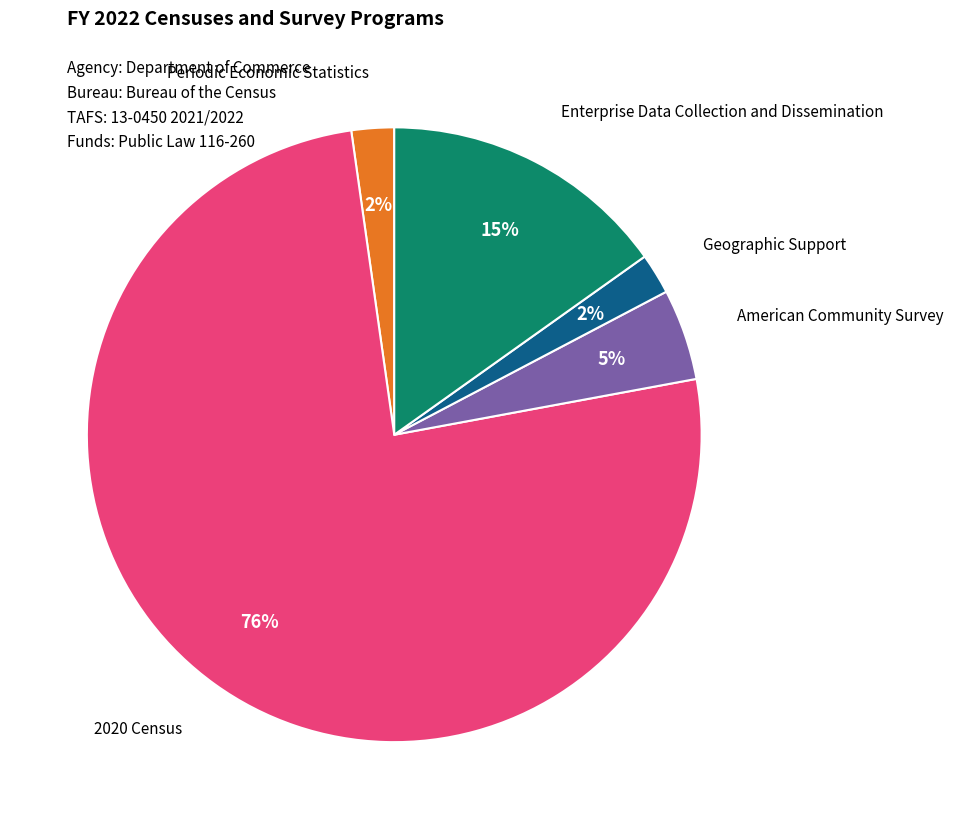

To the nearest percent, what is the difference between the largest and smallest slice percentages?

74%